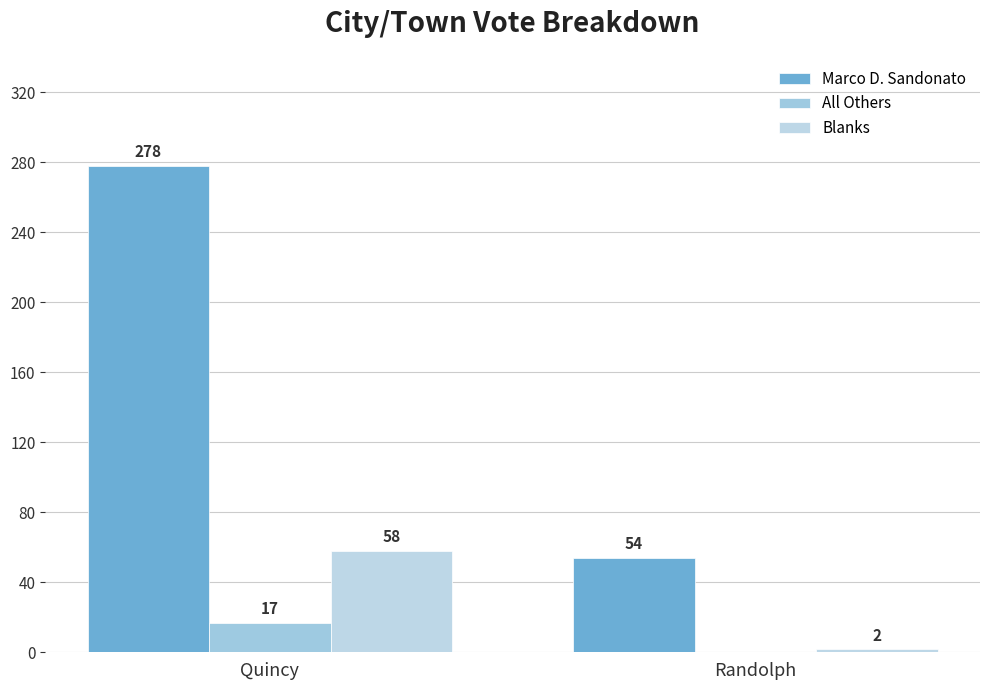

At how many categories does at least one series exceed 95?

1